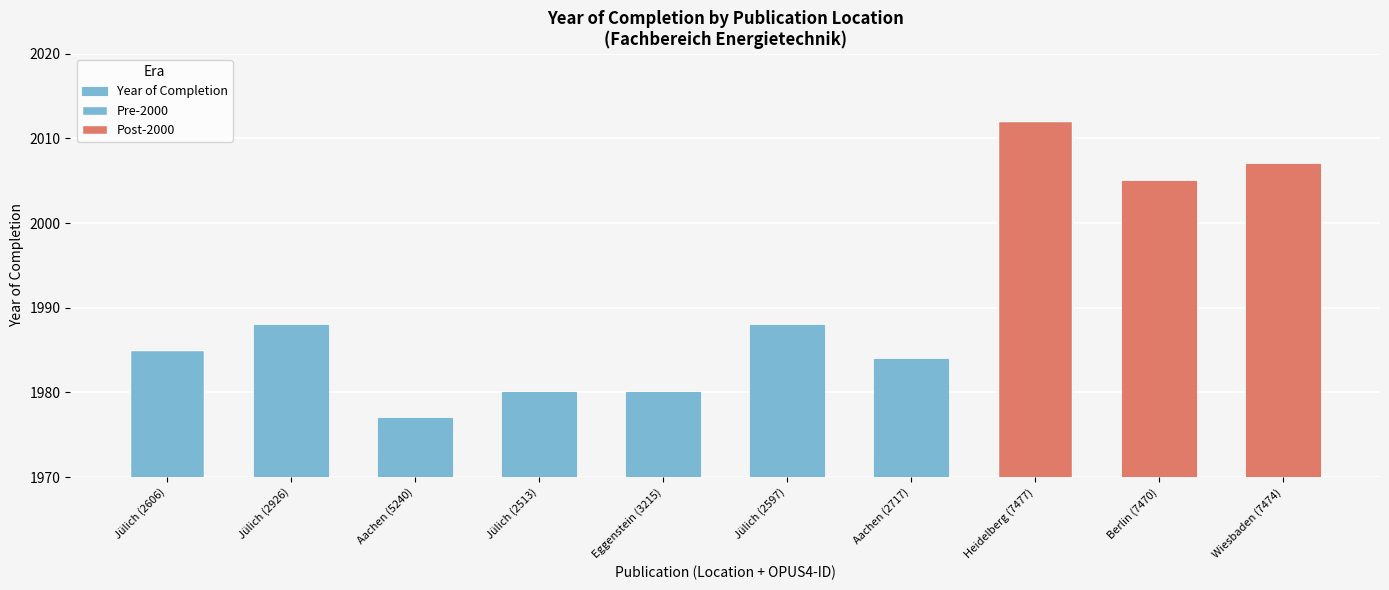

What is the difference between the maximum and minimum values?

35